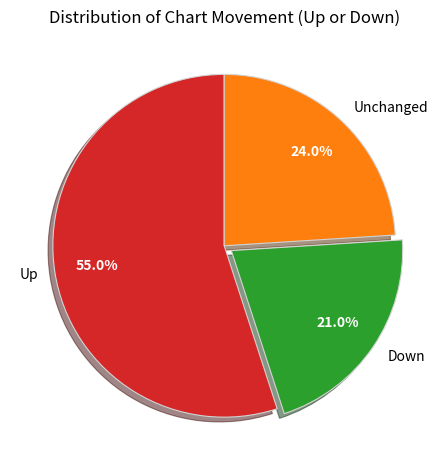

Approximately how many times larger is the value at Down compared to Unchanged?

0.9